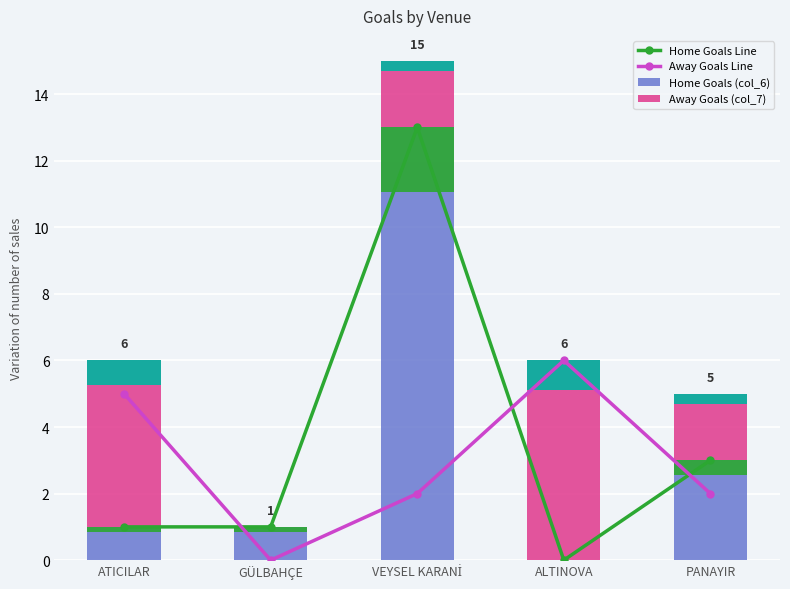

At which category does the chart reach its minimum across all series?

ALTINOVA